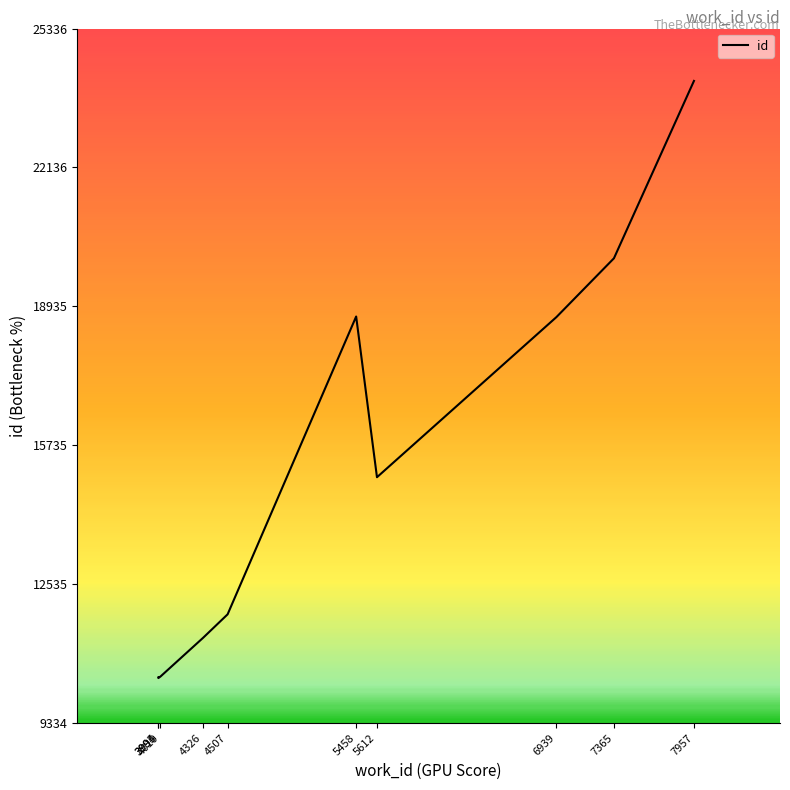

How many distinct data groups are displayed?

1